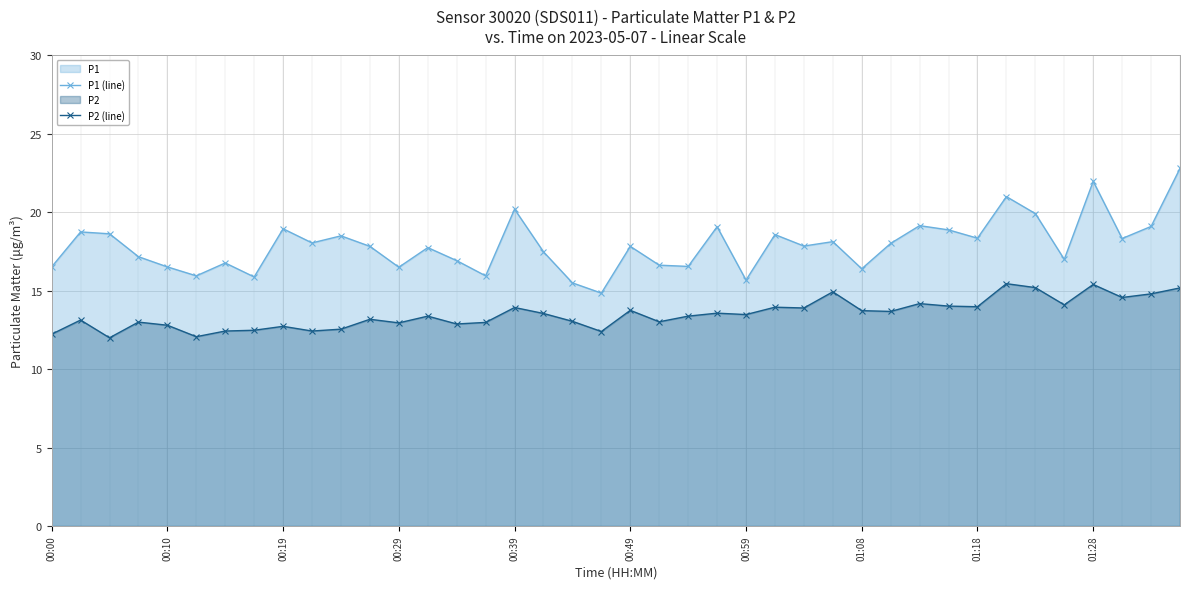

Count the number of categories in the chart.

40